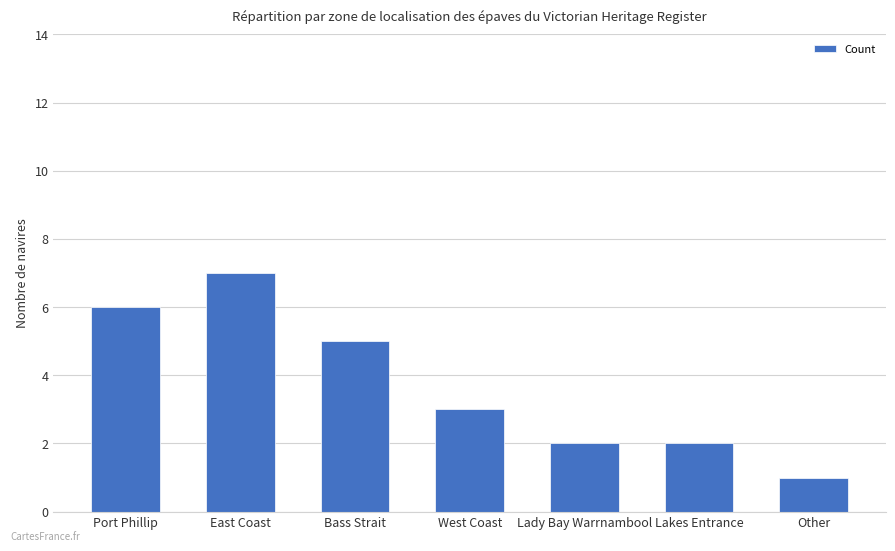

What value does the data have at West Coast?

3